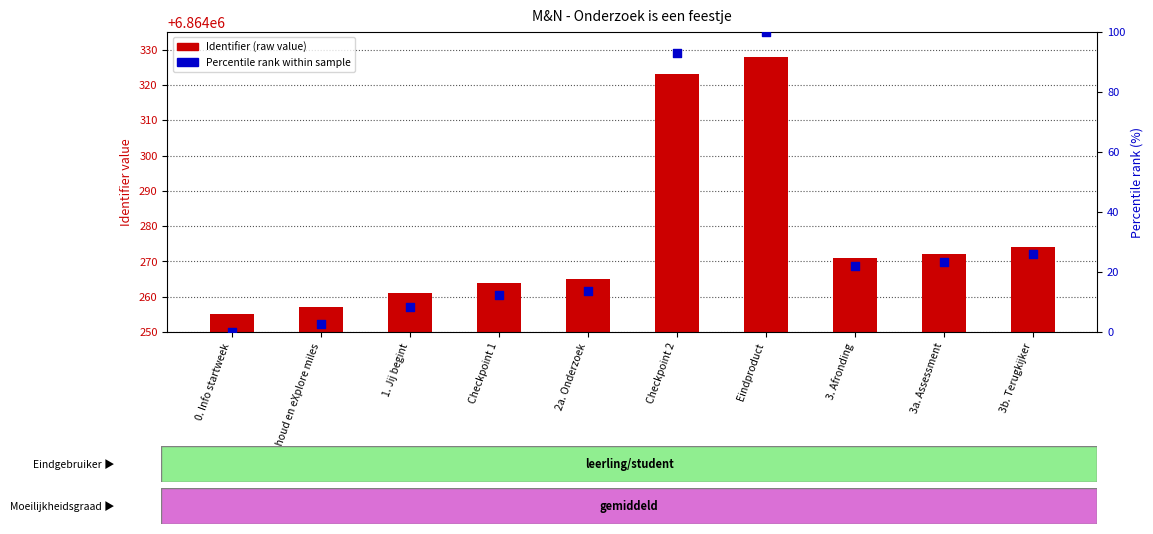

What is the total value across all series at 1. Jij begint?

6864269.2